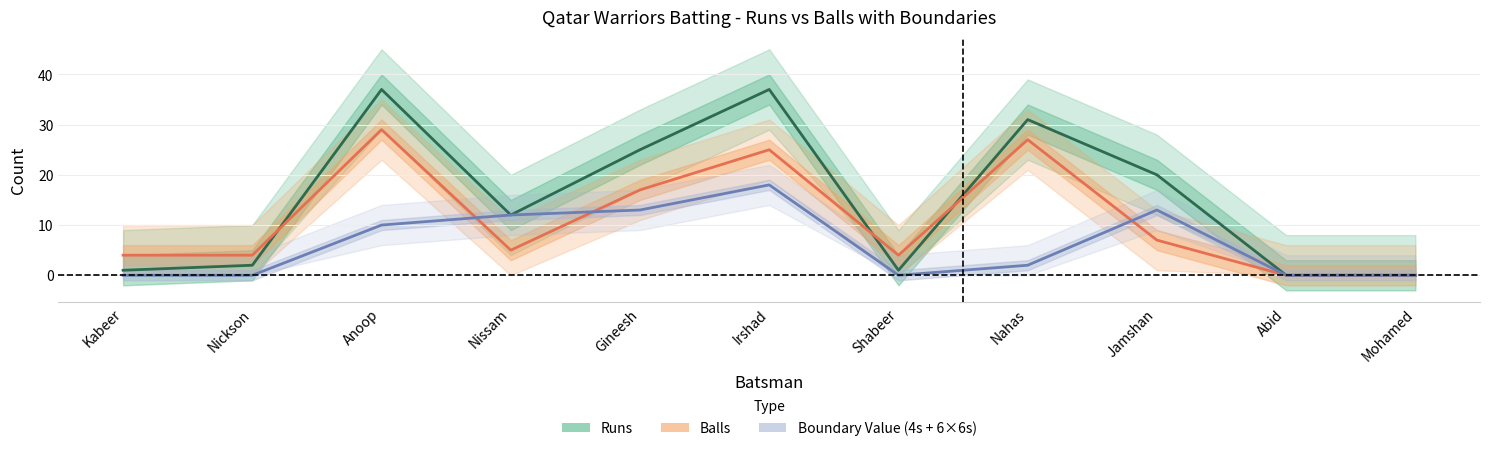

Is it true that Runs equals 31 at Nahas?

True